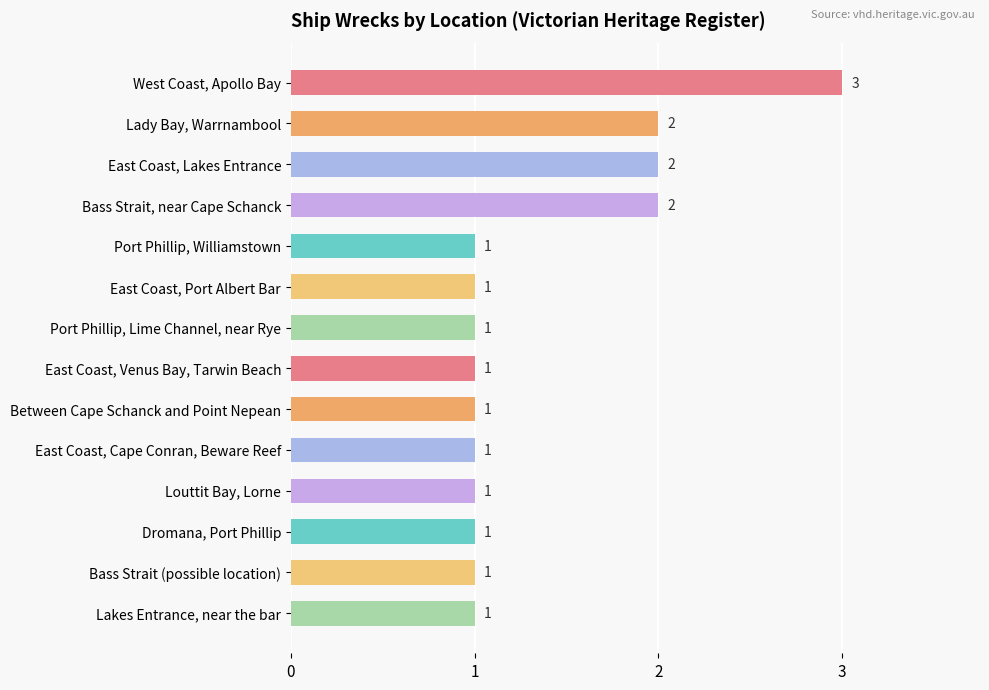

Is it true that the value at East Coast, Port Albert Bar is 0?

False